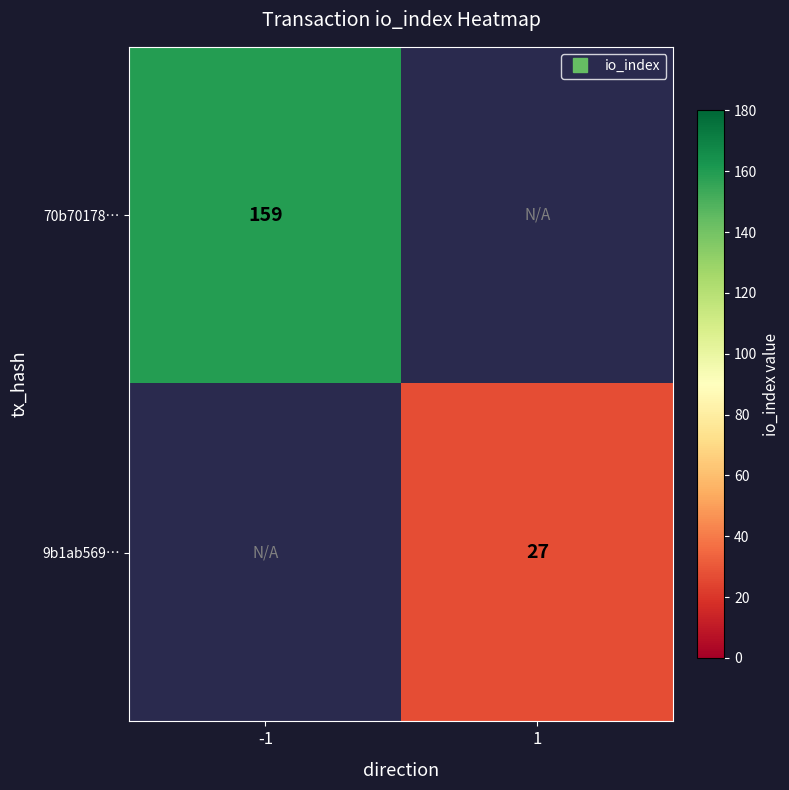

Count the number of data series in this chart.

2